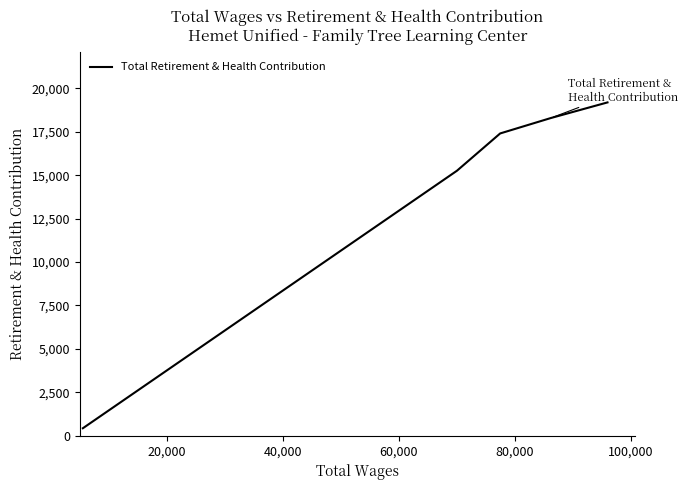

What is the difference between the second highest and minimum values?

17849